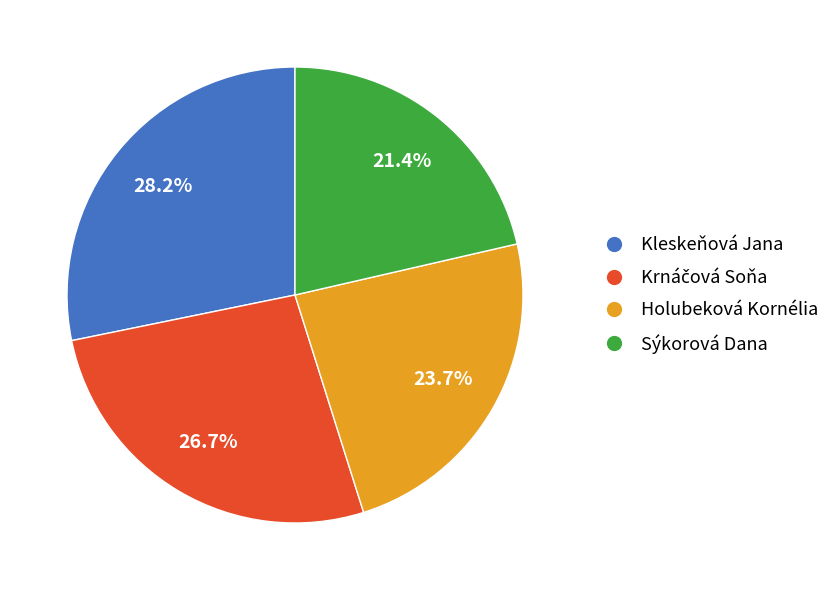

To the nearest percent, what percentage of the pie is Sýkorová Dana?

21%